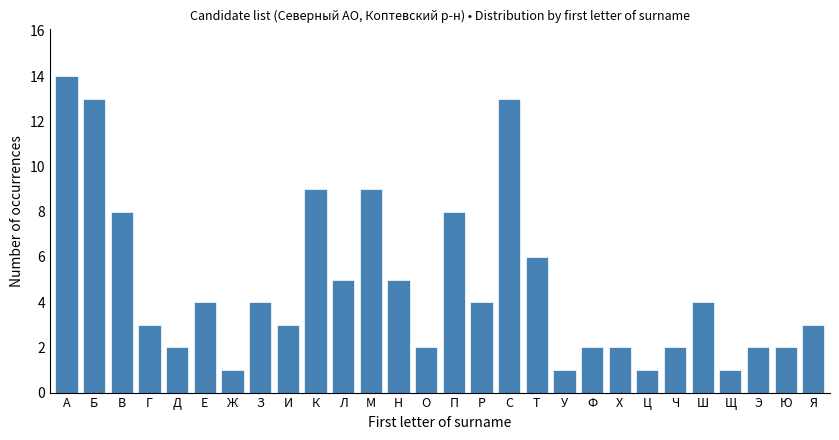

Reading left to right, list all the values displayed in this chart.

А=14	Б=13	В=8	Г=3	Д=2	Е=4	Ж=1	З=4	И=3	К=9	Л=5	М=9	Н=5	О=2	П=8	Р=4	С=13	Т=6	У=1	Ф=2	Х=2	Ц=1	Ч=2	Ш=4	Щ=1	Э=2	Ю=2	Я=3